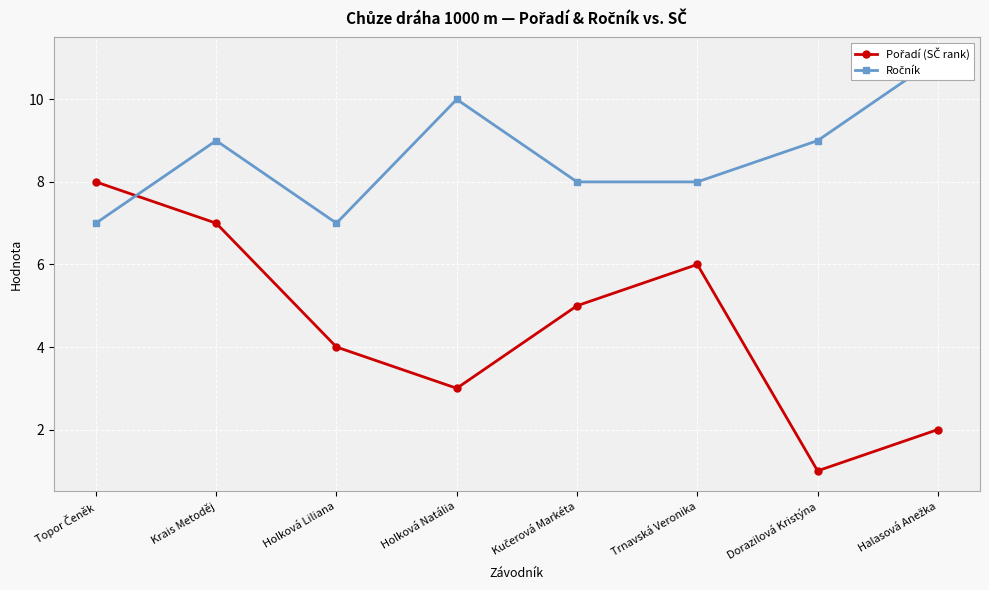

Which series has the largest total across all categories?

Ročník